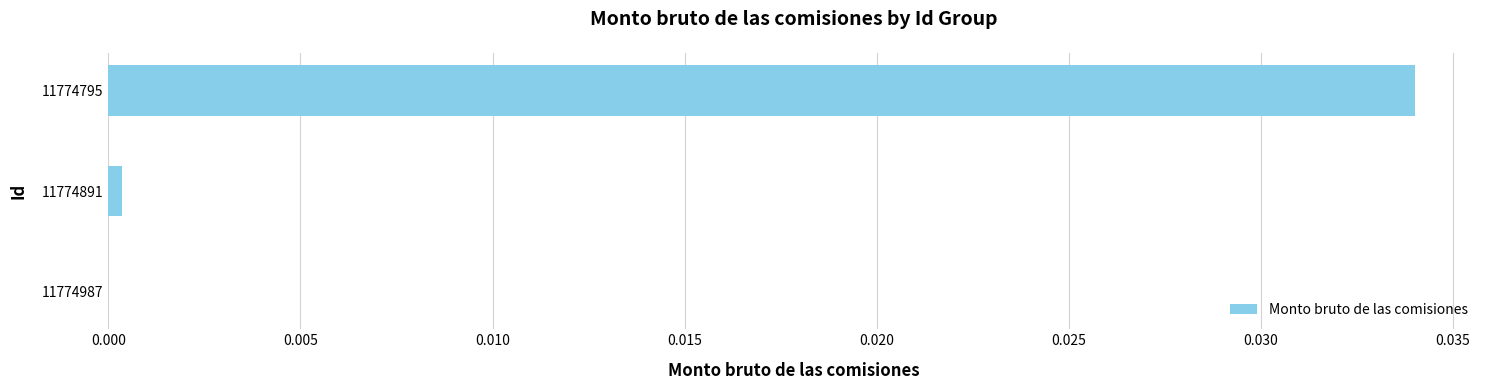

The value at 11774795 is 0.1. True or false?

False